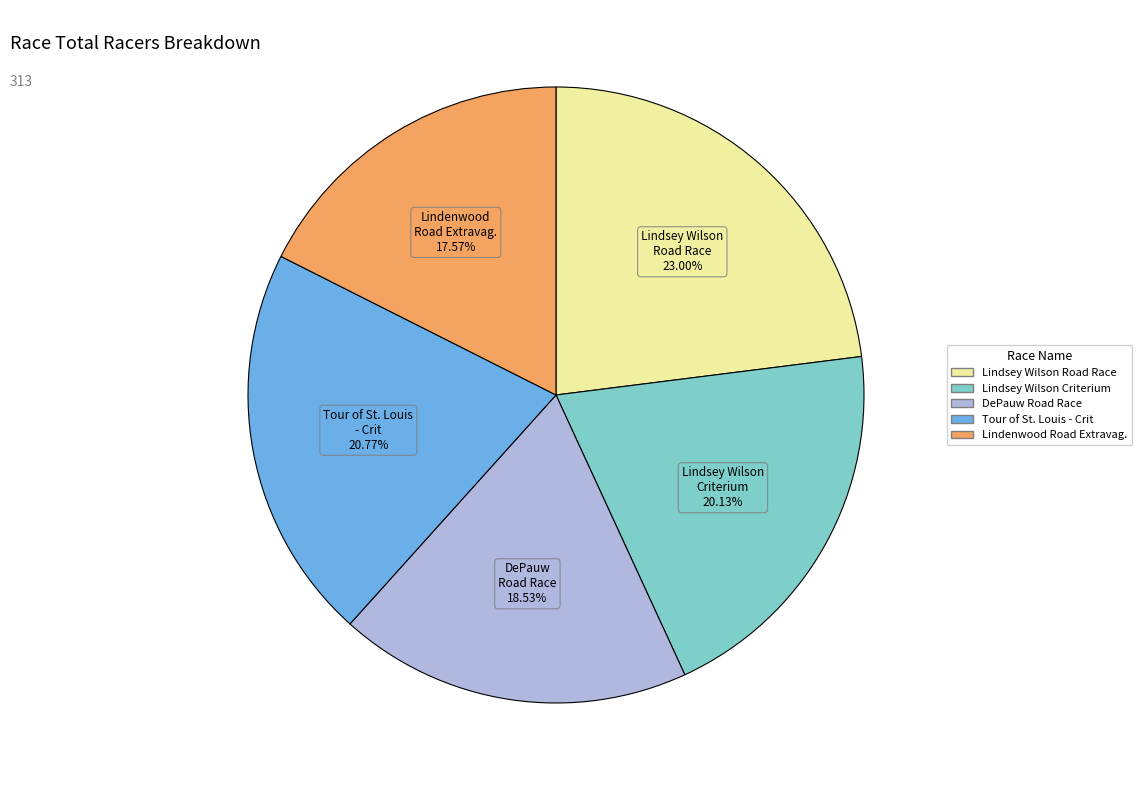

How many slices are in this pie chart?

5